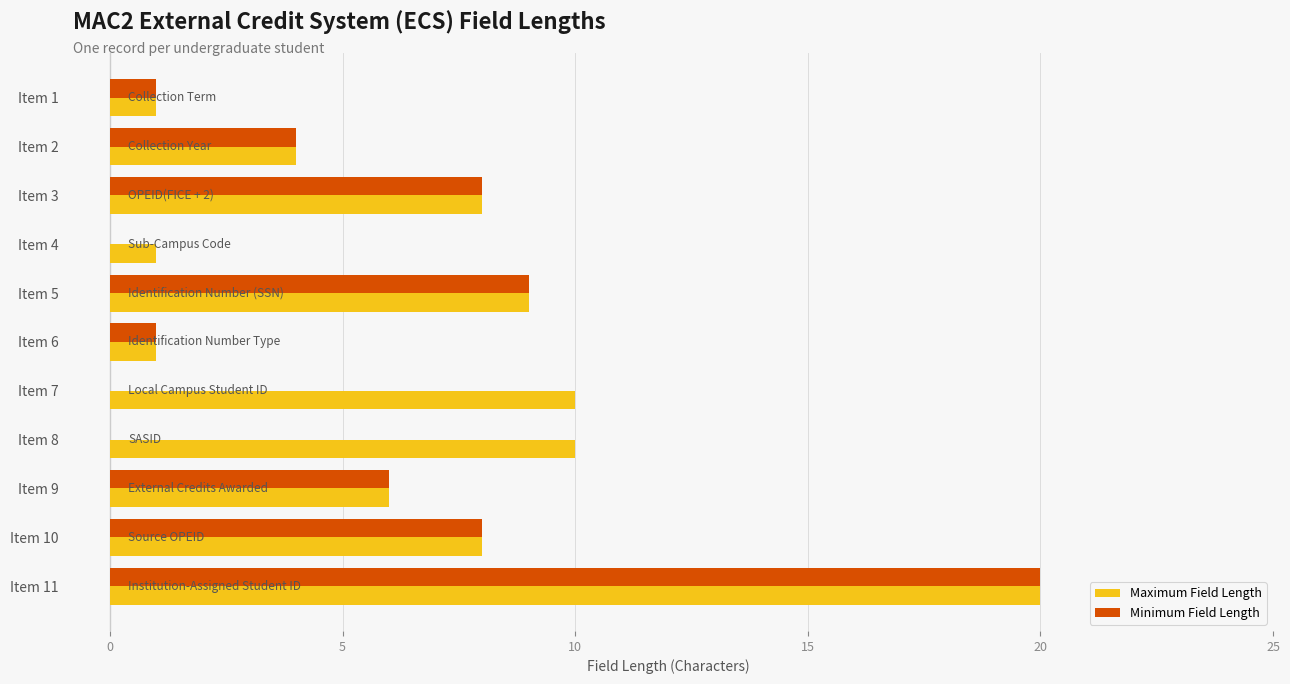

Which category has the highest value in the Maximum Field Length series?

Item 11